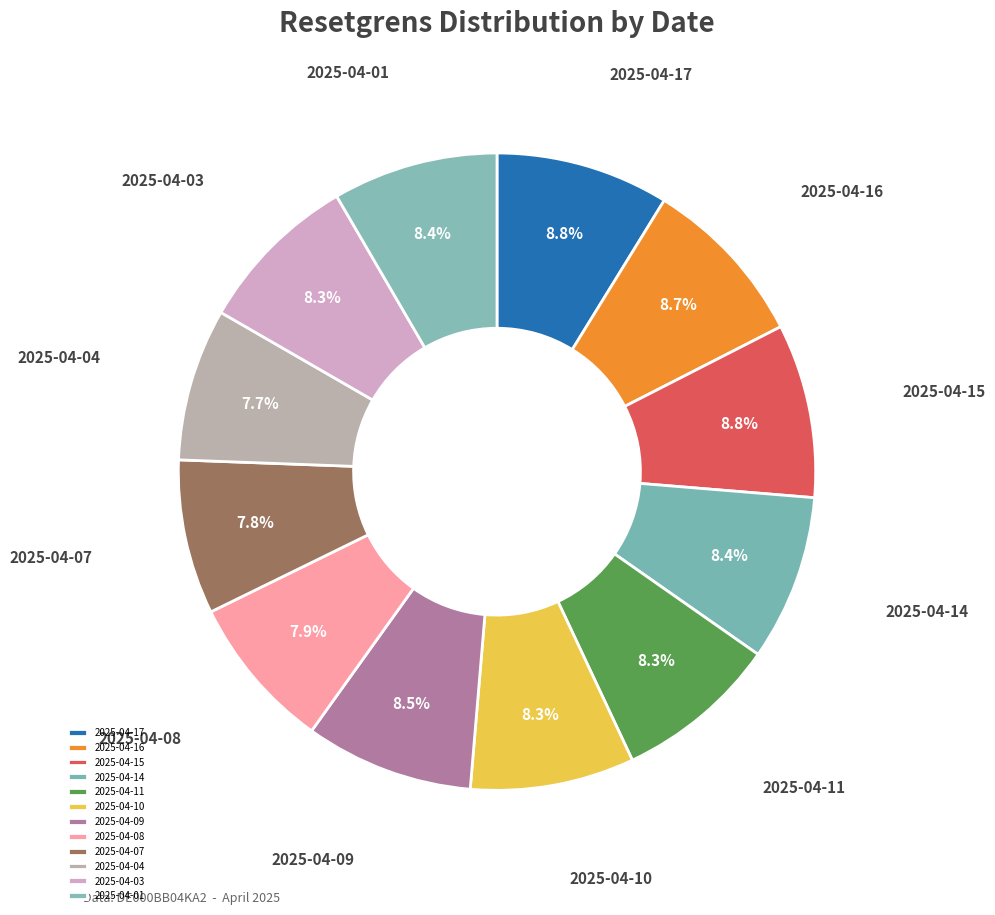

How much of the chart is everything except 2025-04-15?

91.2%